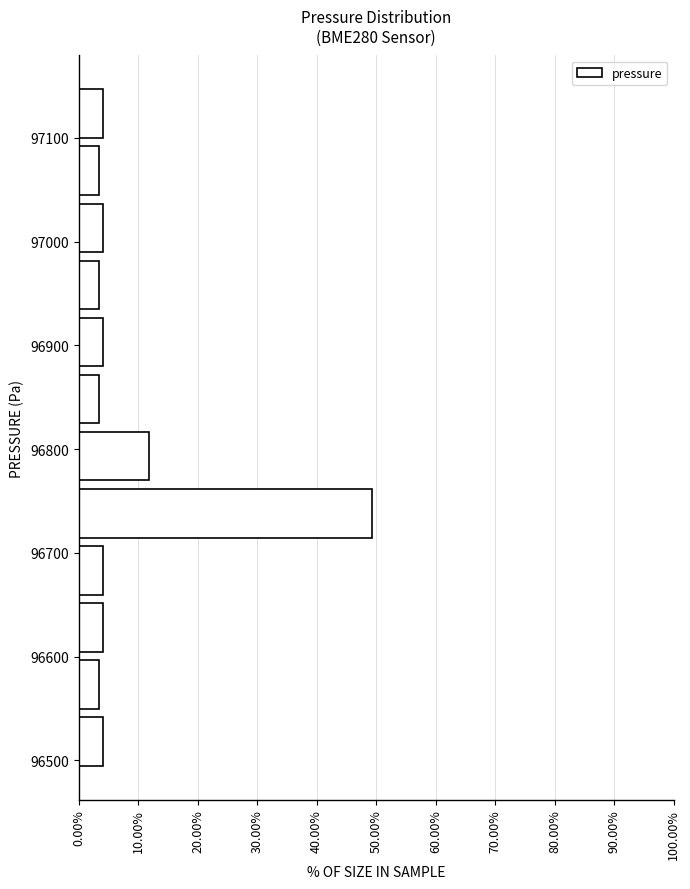

Reading bottom to top, transcribe this chart: for each bar, give the range it covers on the y-axis and its length. Neither the bar edges nor the lengths are printed on the chart, so give them approximately, as read against the axes.

96490 to 96550: 4
96550 to 96600: 3
96600 to 96660: 4
96660 to 96710: 4
96710 to 96770: 49
96770 to 96820: 12
96820 to 96880: 3
96880 to 96930: 4
96930 to 96990: 3
96990 to 97040: 4
97040 to 97100: 3
97100 to 97150: 4